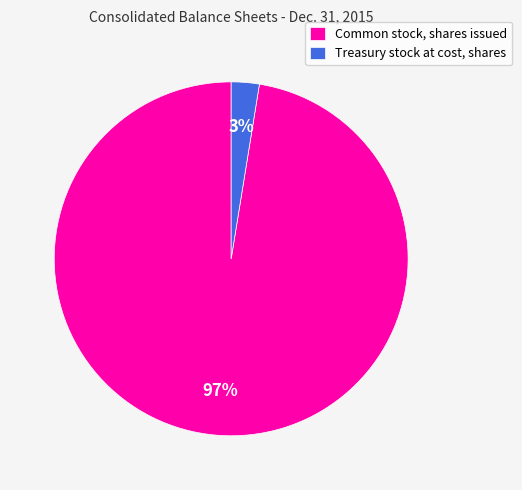

To the nearest percent, what is the average slice percentage?

50%